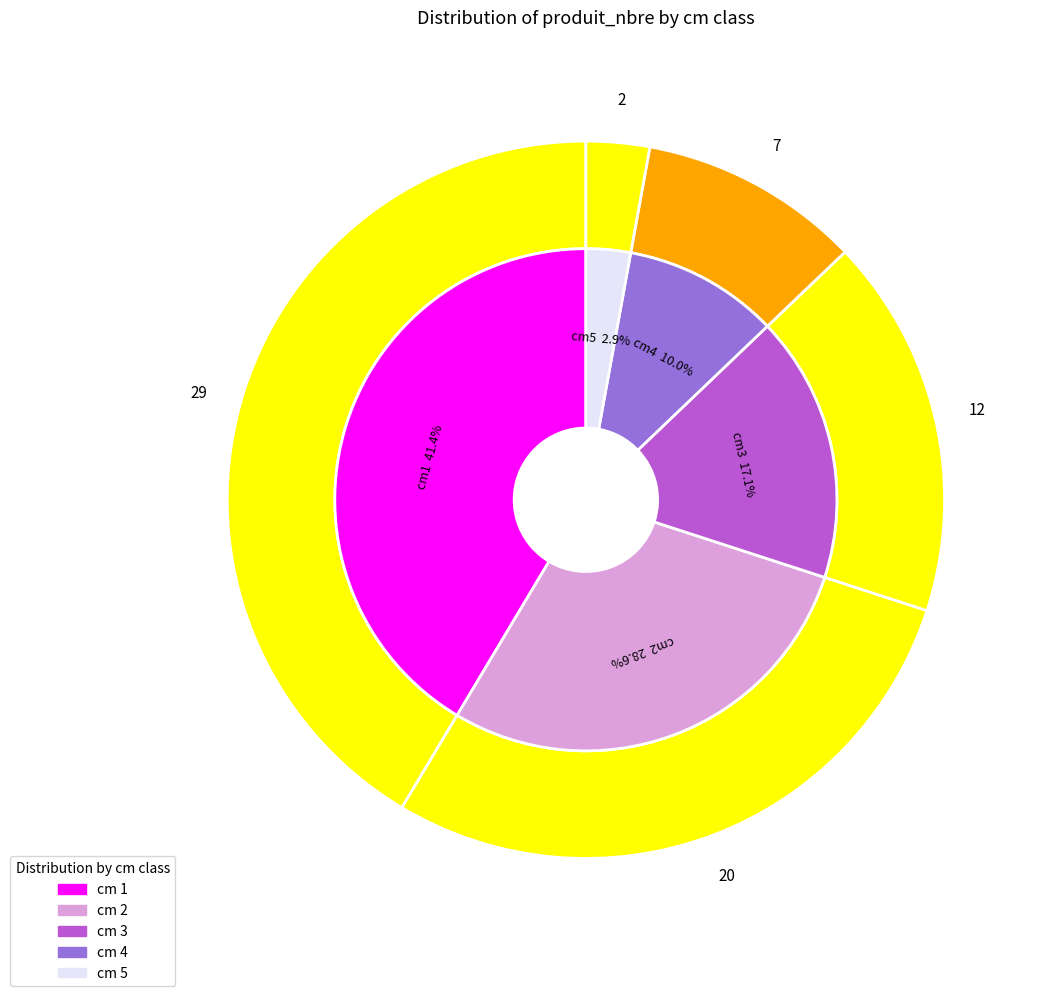

The 5 slice represents 3% of the pie. True or false?

True